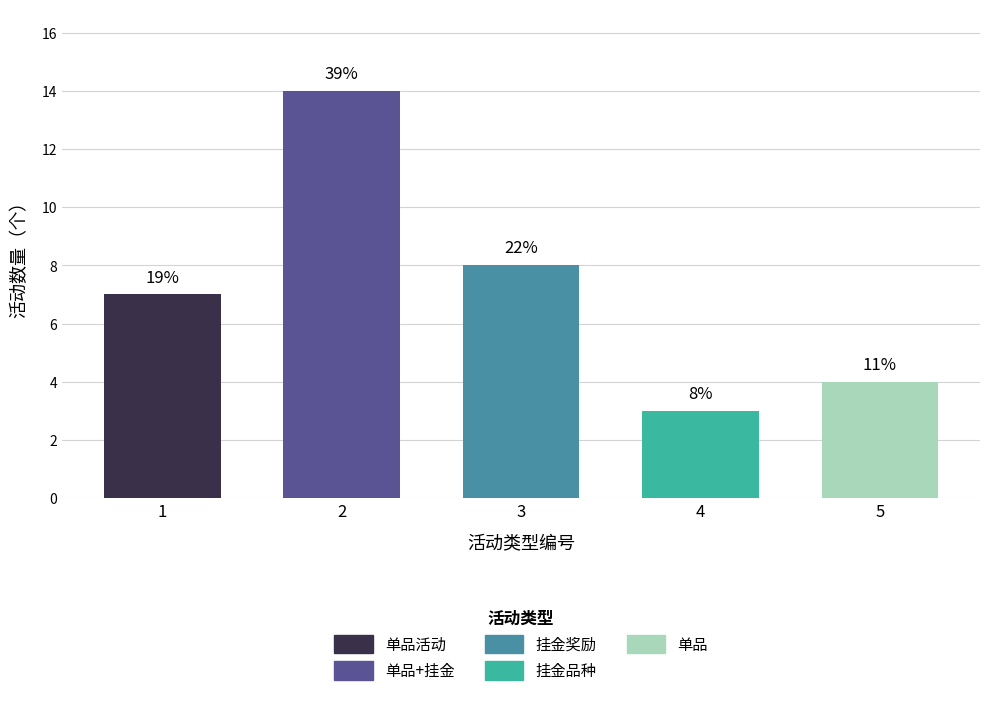

Are the bars horizontal?

No